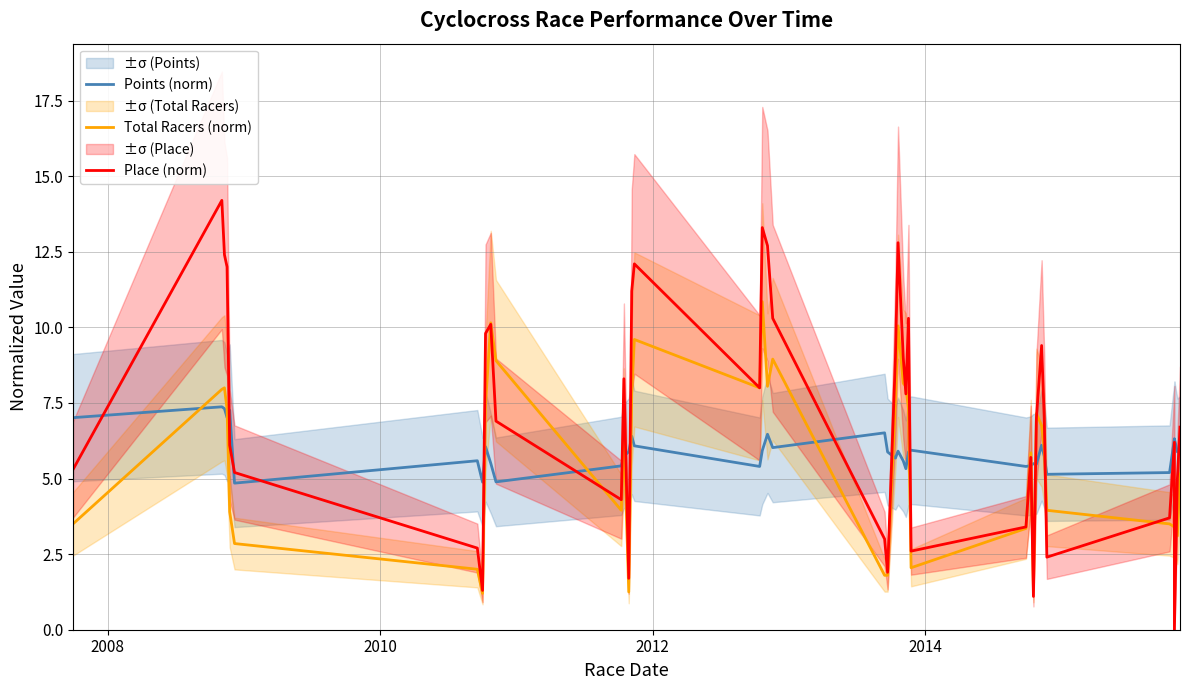

What is the value of the Place (norm) point at the 2nd from the left?

14.2